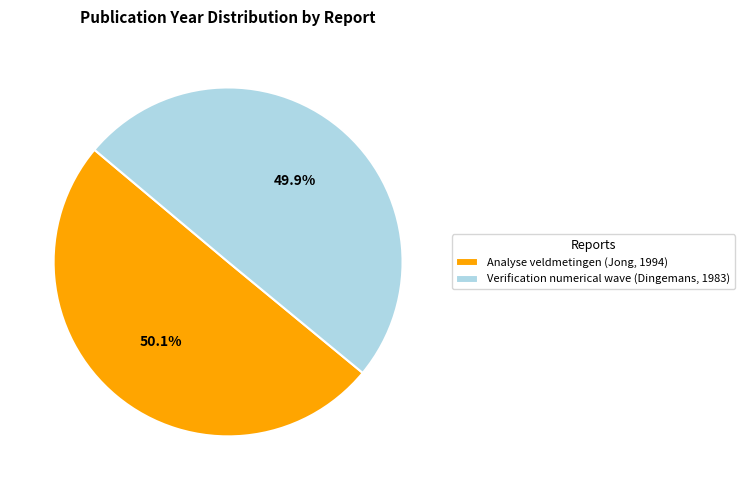

Is it true that Analyse veldmetingen (Jong, 1994) is 39% of the pie?

False